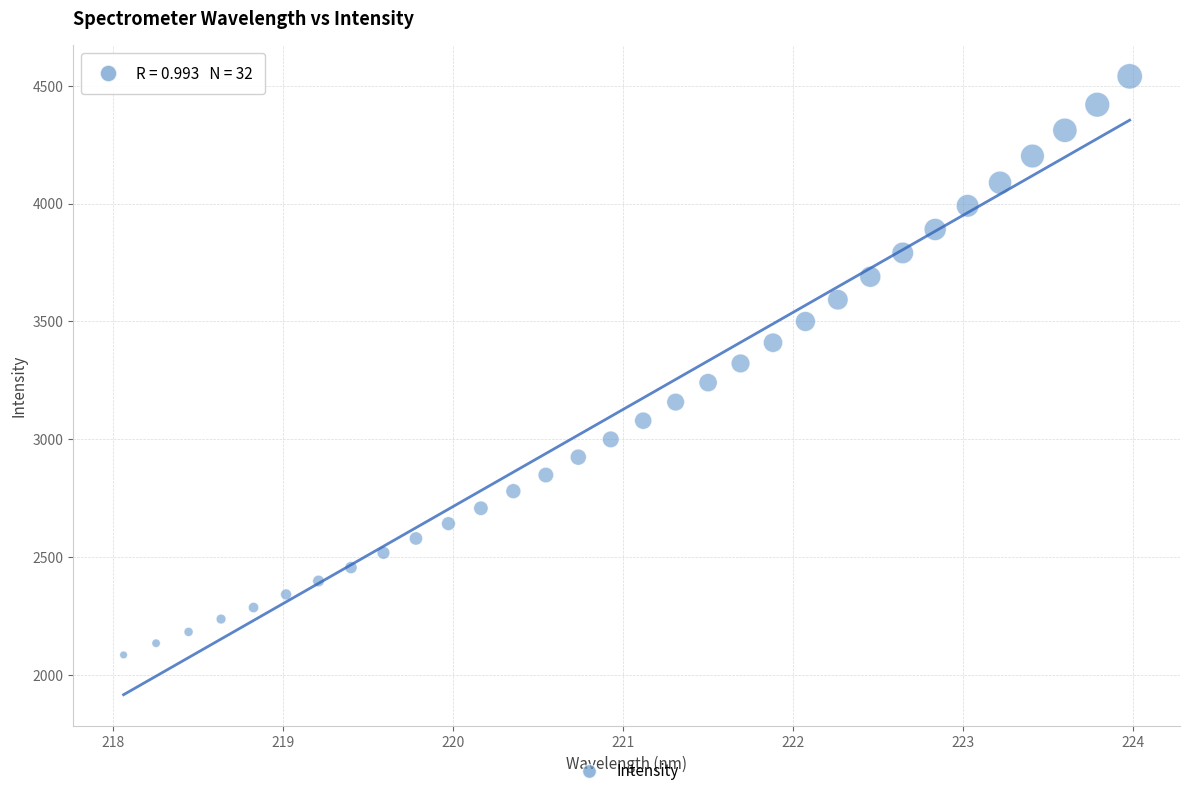

What is the range of Y values (max minus min)?

2456.5